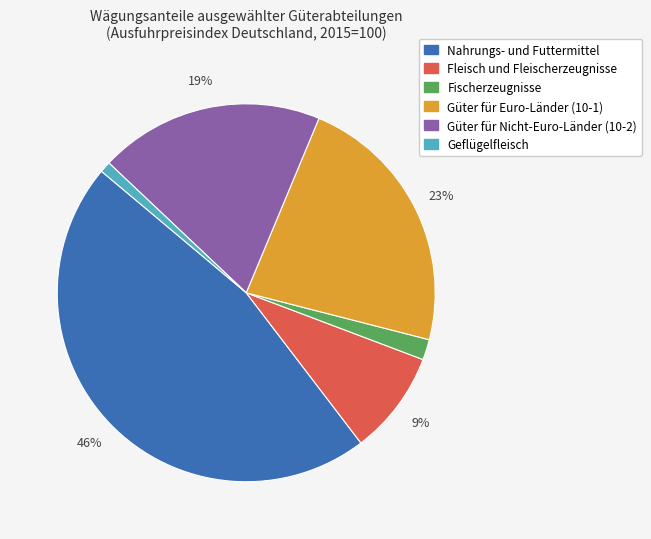

Do Güter für Nicht-Euro-Länder (10-2) and Fischerzeugnisse together represent more than half of the pie?

No